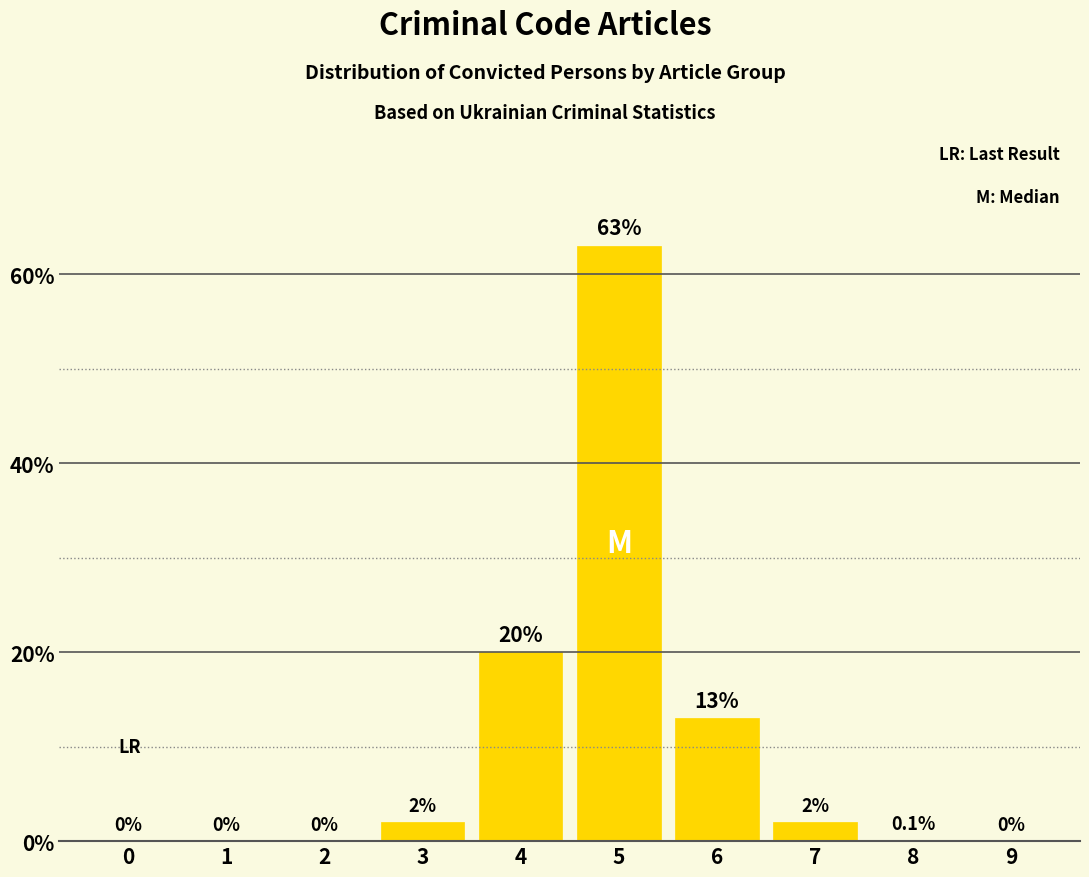

Reading left to right, extract all data points from this chart.

0=0.0	1=0.0	2=0.0	3=2.0	4=20.0	5=63.0	6=13.0	7=2.0	8=0.1	9=0.0